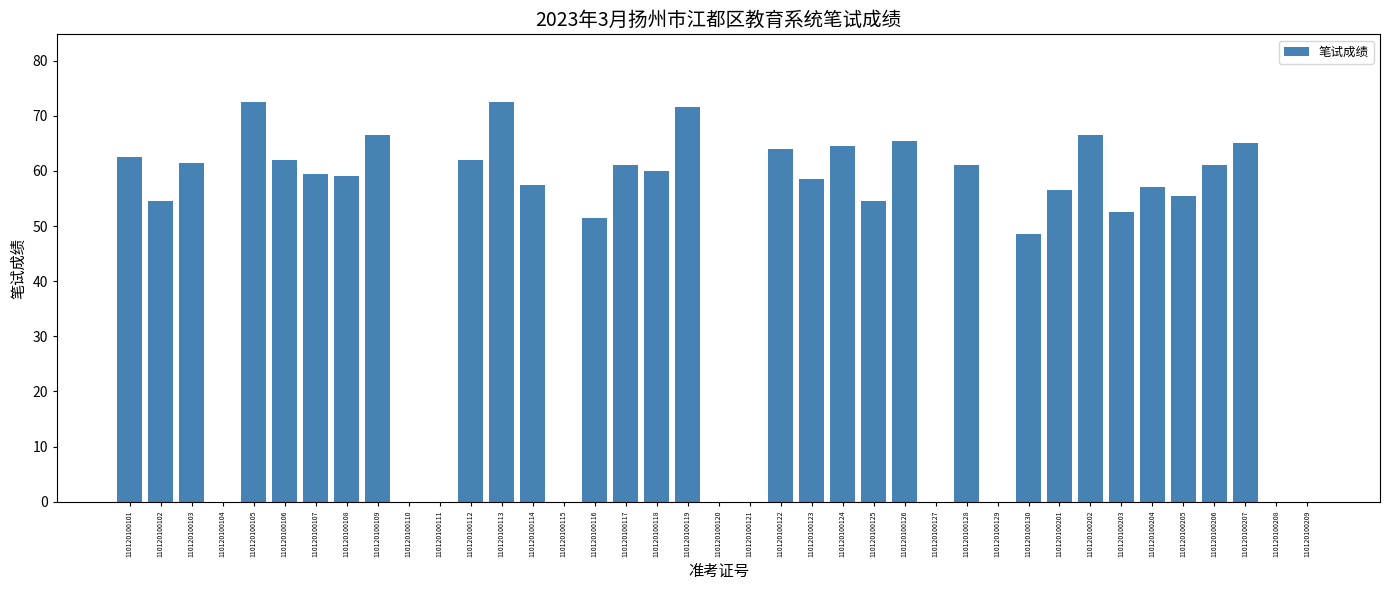

What is the greatest value displayed?

72.5